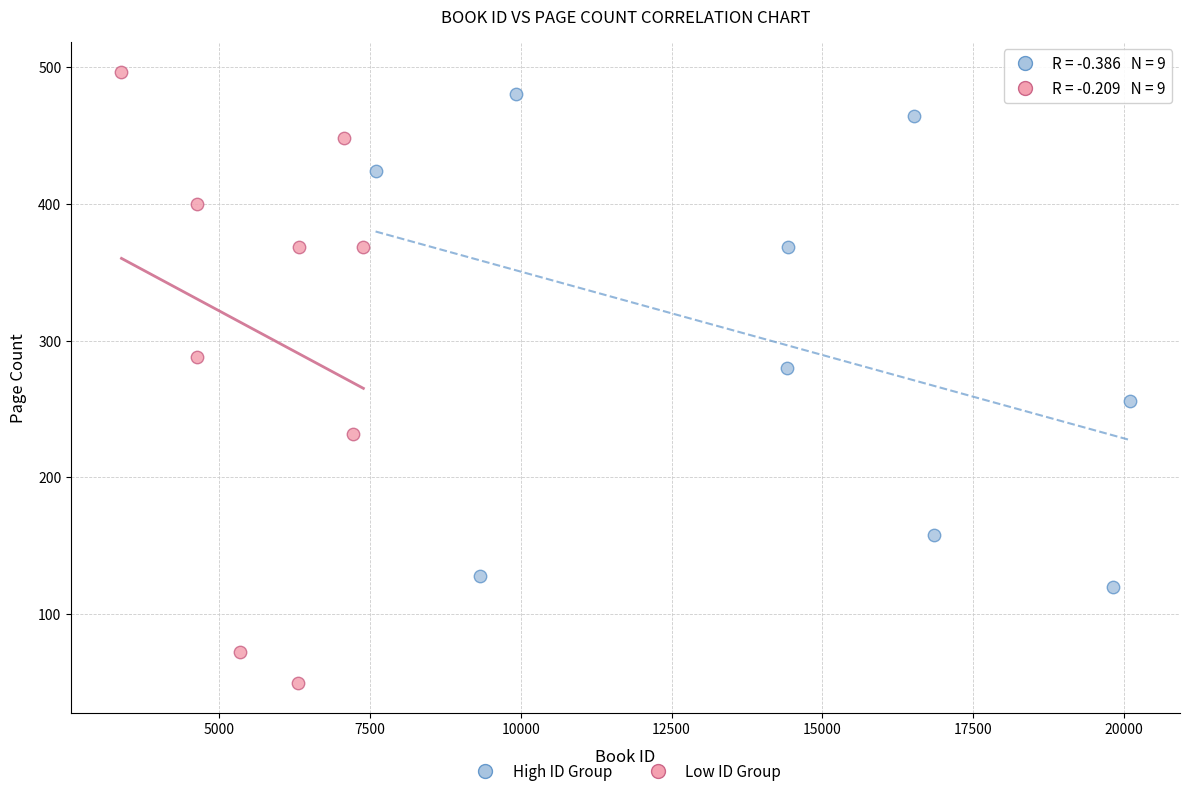

Which series has the largest Y range (max minus min)?

Low ID Group